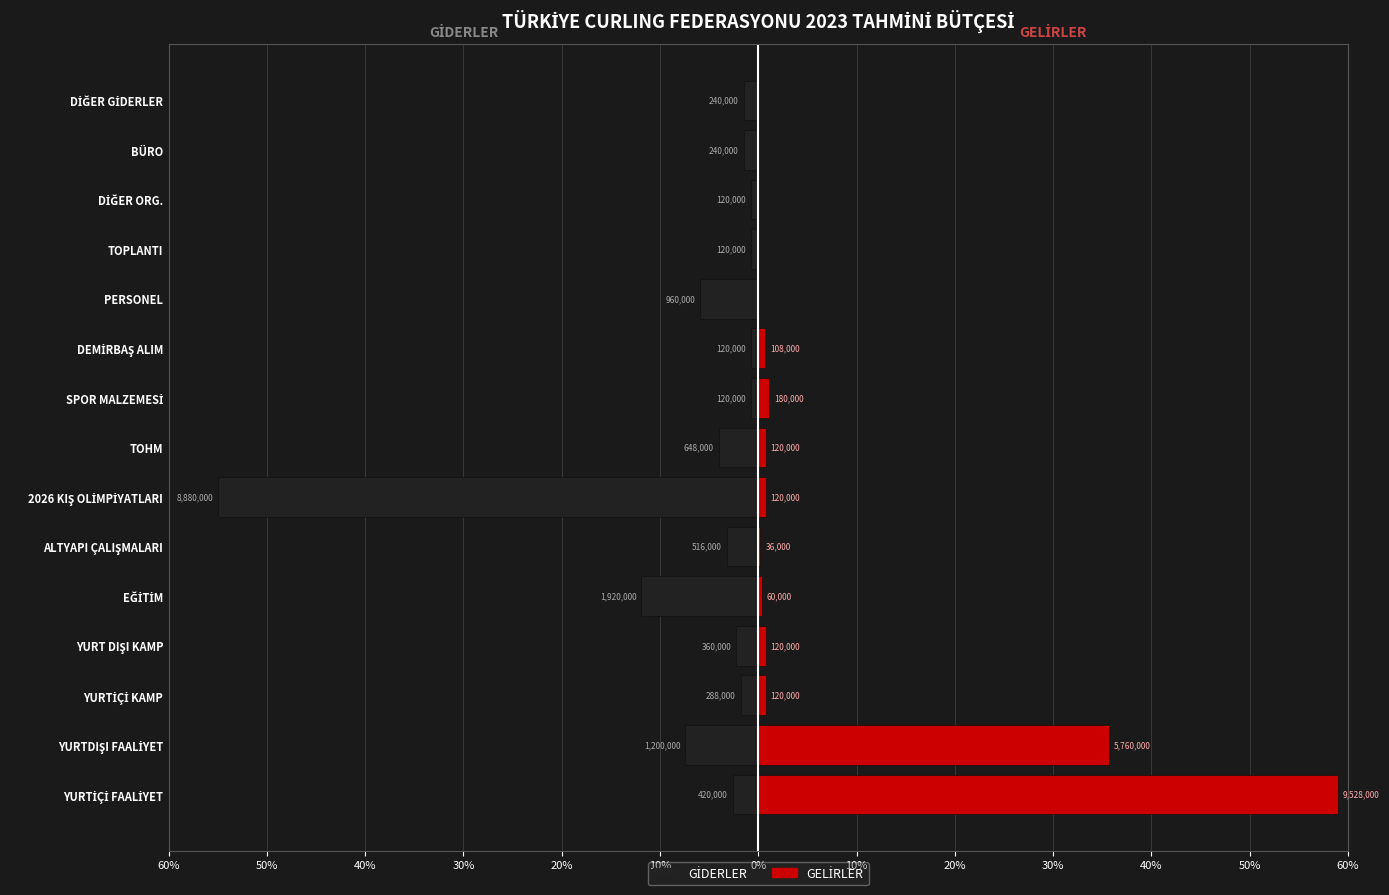

What is the sum of the GİDERLER values at SPOR MALZEMESİ and DİĞER ORG.?

-1.5